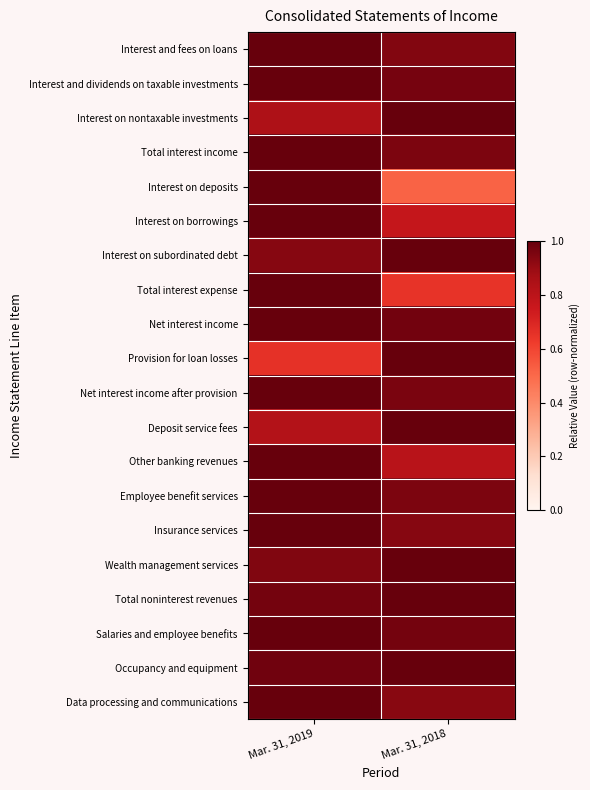

Between Mar. 31, 2019 and Mar. 31, 2018, which is larger?

Mar. 31, 2019